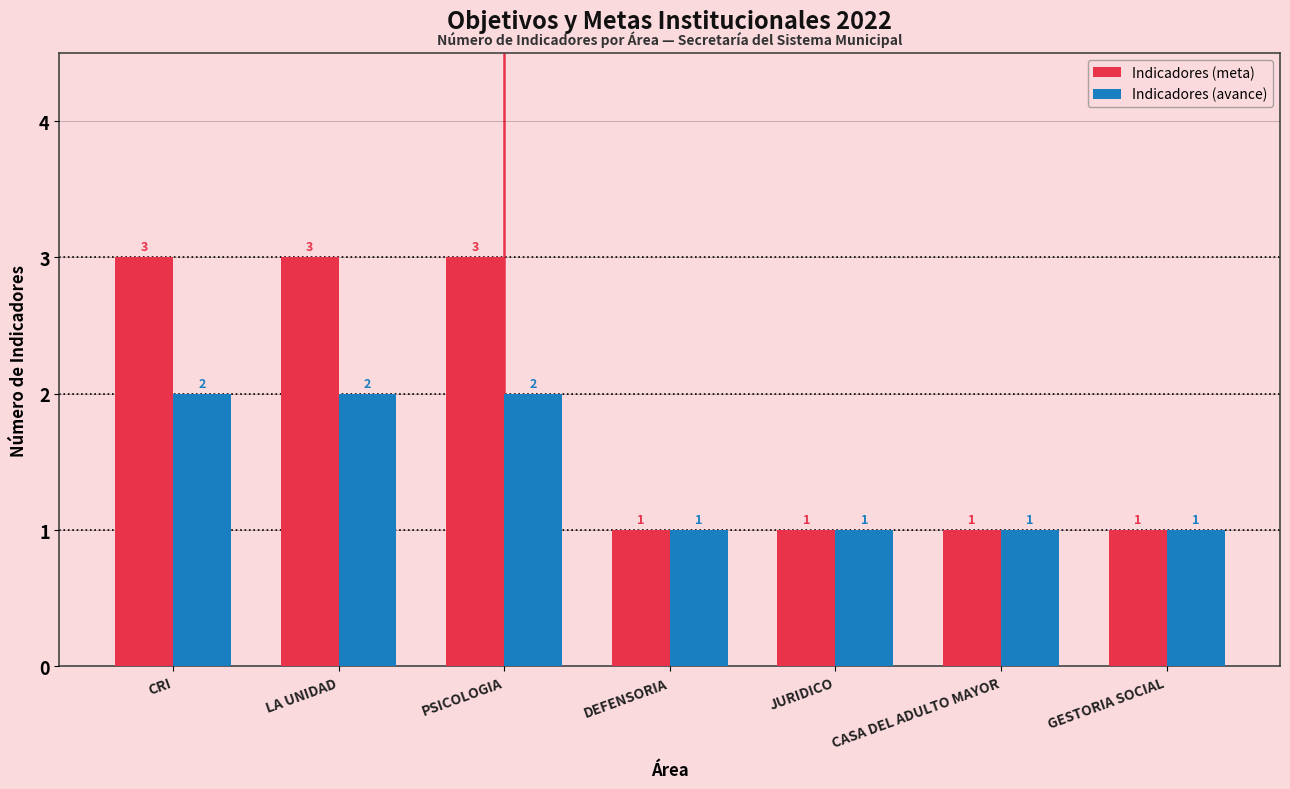

How many values in the Indicadores (meta) series exceed 1?

3